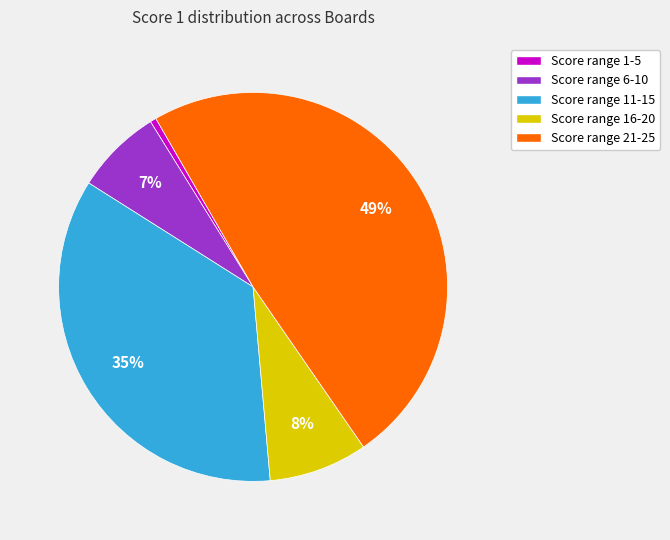

To the nearest percent, what is the average slice percentage?

20%